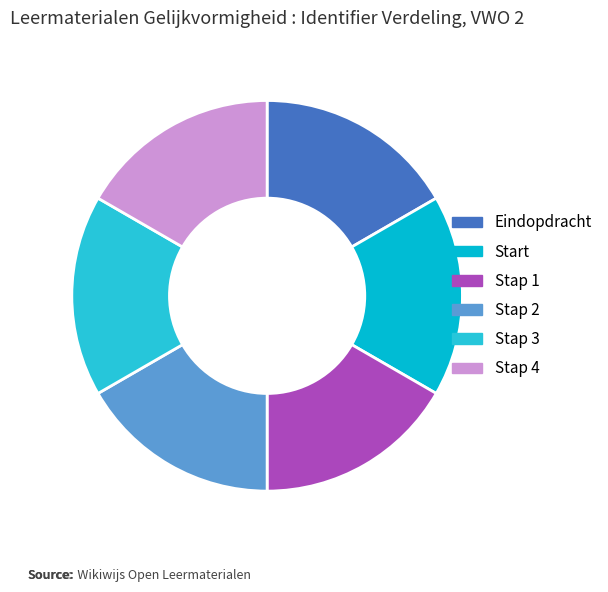

To the nearest percent, what percentage of the pie is Start?

17%